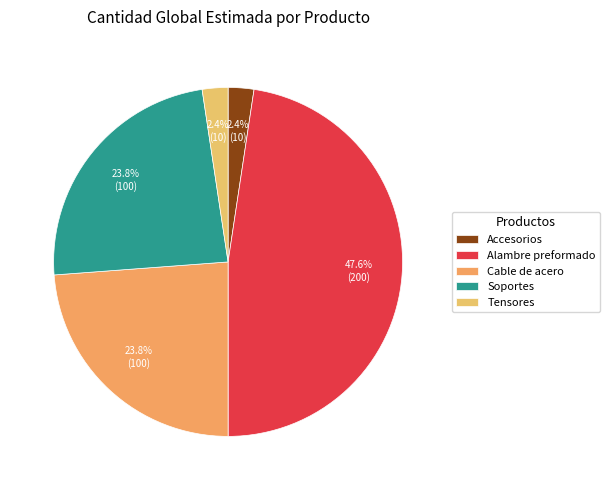

Count the number of slices in the pie.

5